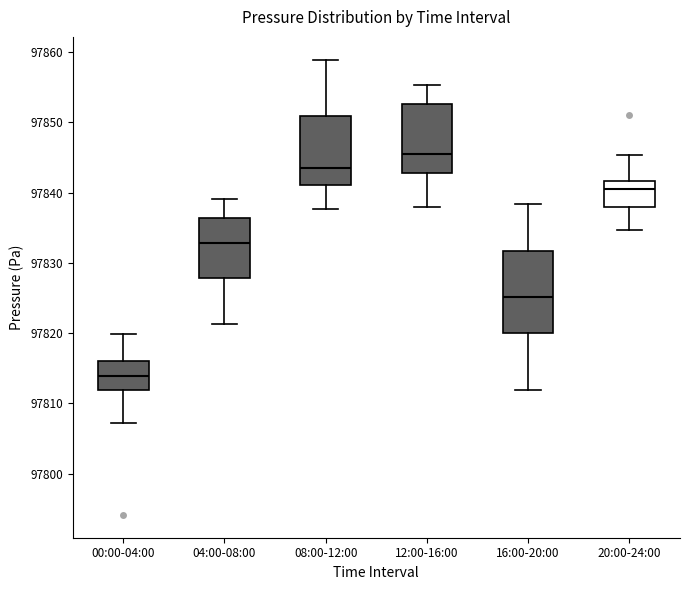

Which box has the highest median line?

12:00-16:00